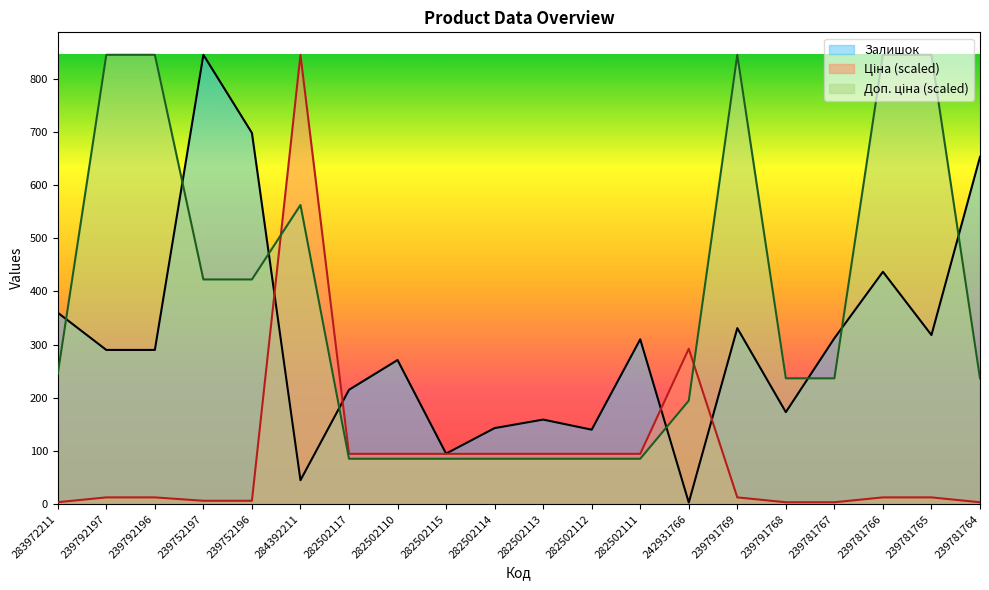

How many values in the Залишок series exceed 290?

9